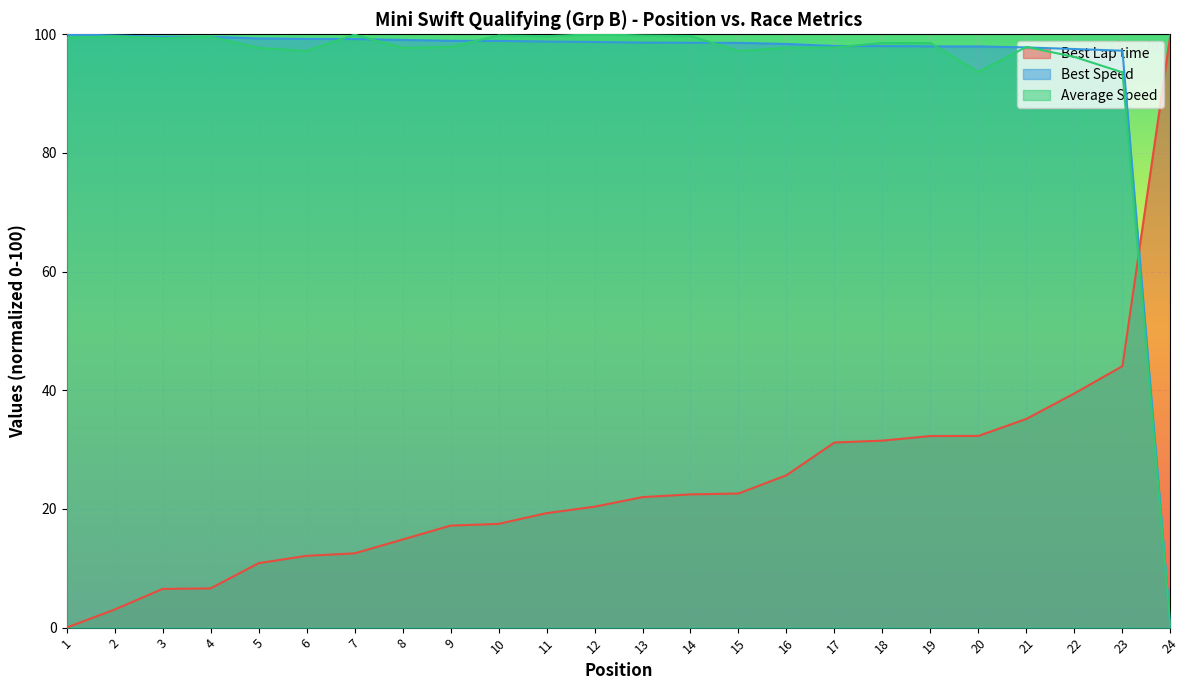

Which series ends up on top after the final intersection of Average Speed and Best Speed?

Best Speed